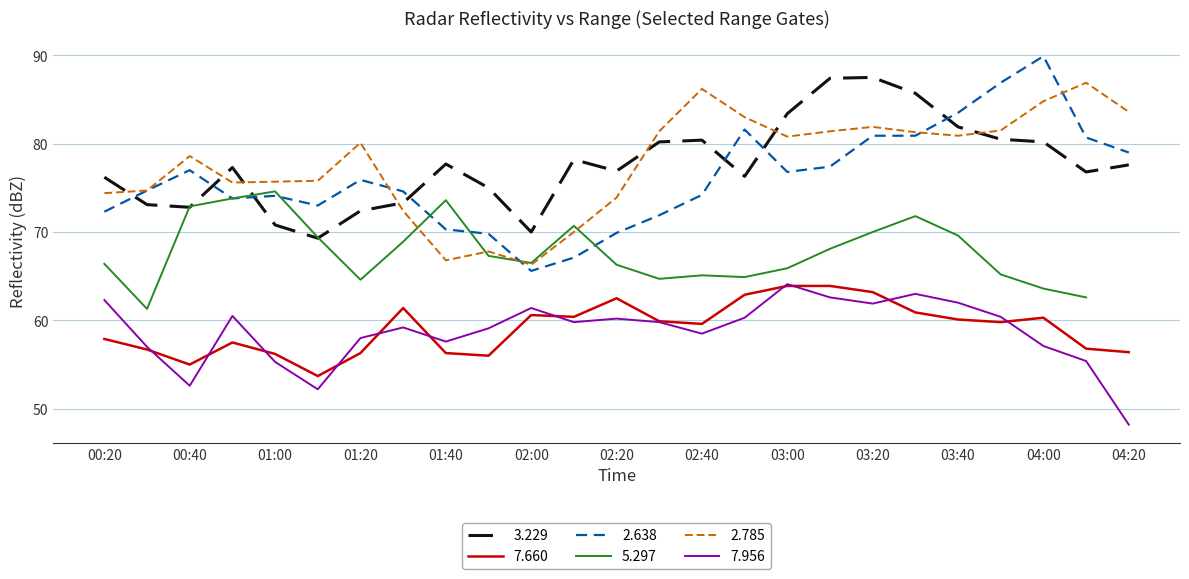

Which series changed the most between 2007/04/05 03:50 and 2007/04/05 04:10?

2.638